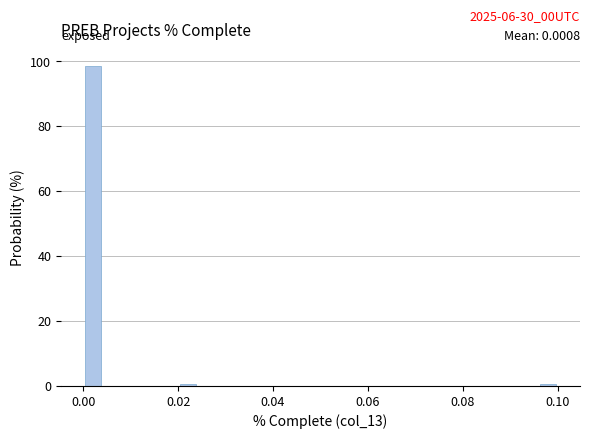

Around what value on the x-axis is the tallest bar? Give the approximate position of its centre, as read against the axis.

0.002